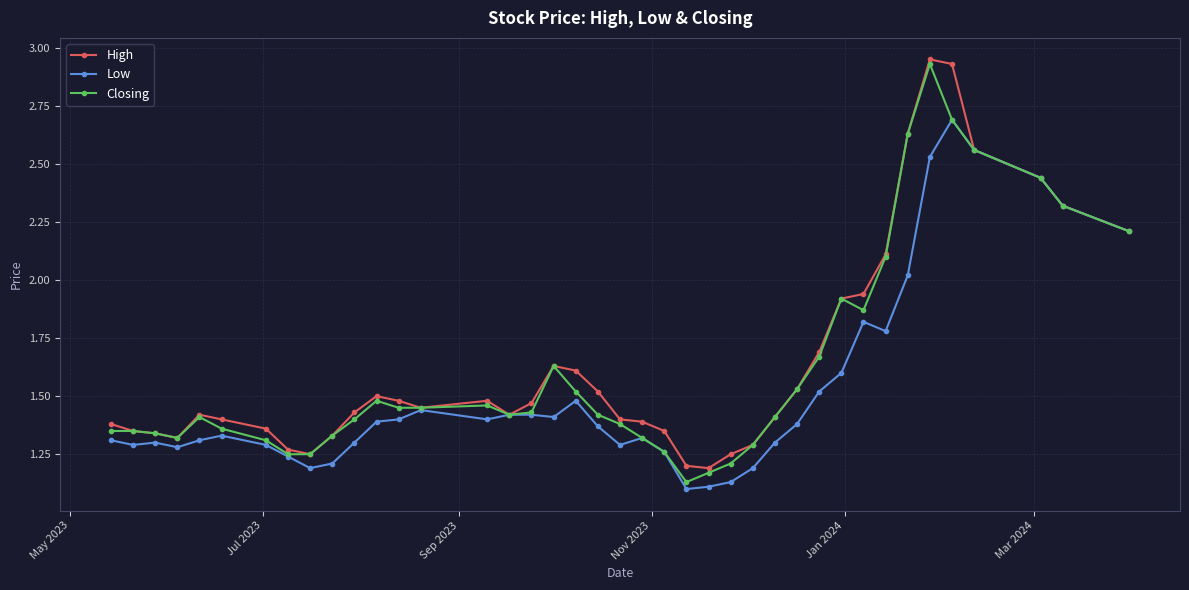

At how many categories does at least one series exceed 2?

8